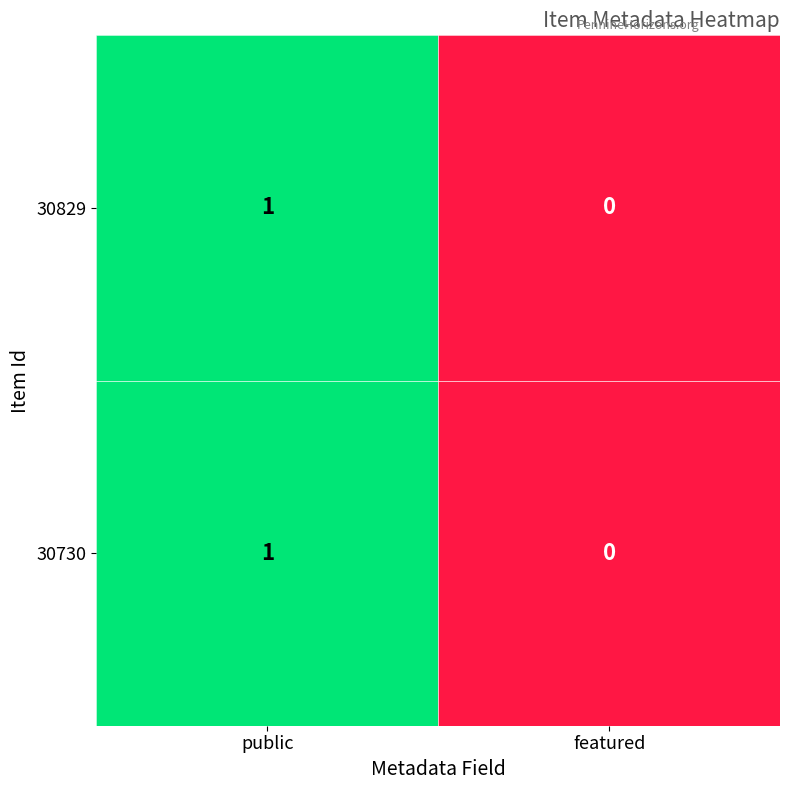

List the labels in order of 30730 value, largest first.

public, featured